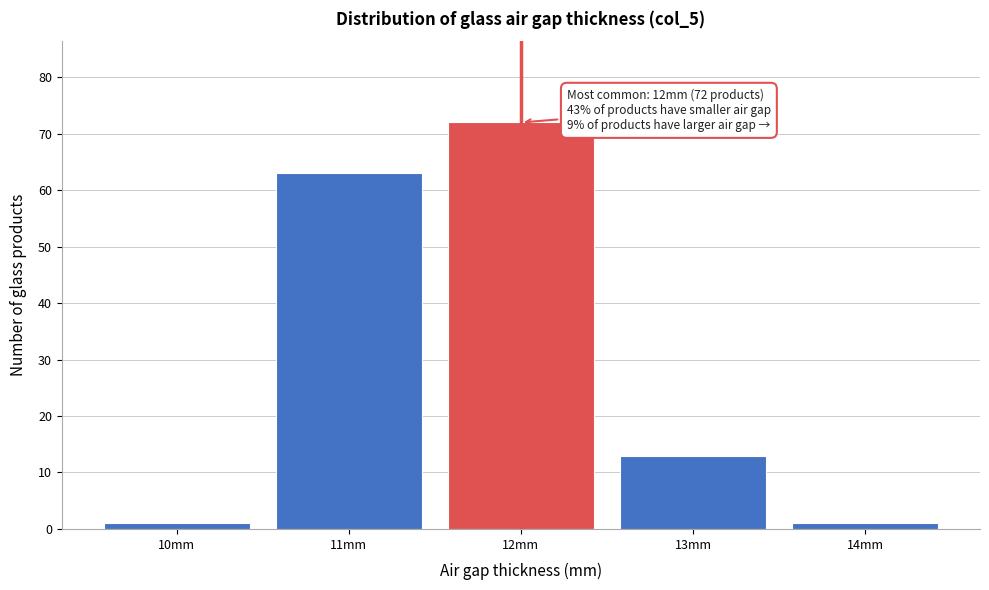

Which range on the x-axis has the tallest bar?

11.5 to 12.5